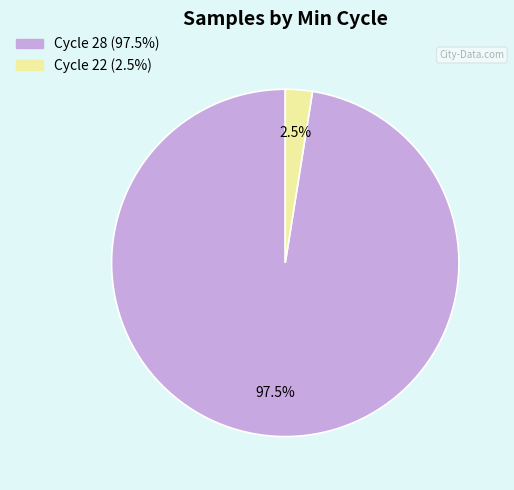

Does any single category account for the majority?

Yes